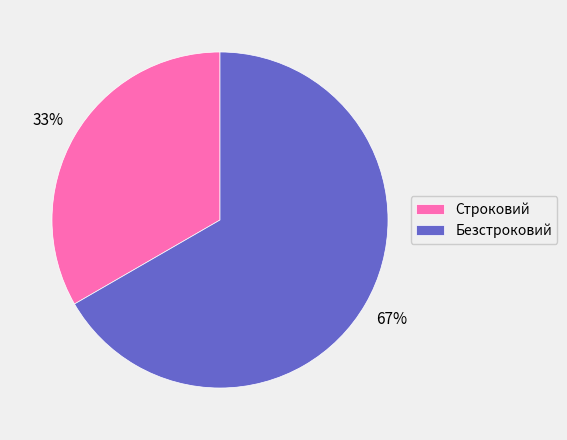

Is Безстроковий the majority of the pie?

Yes